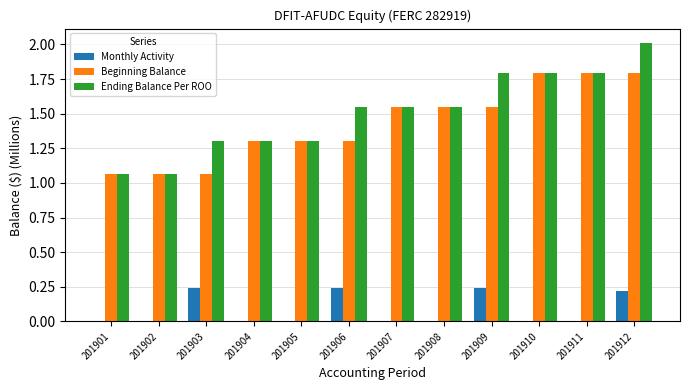

What is the total value across all series at 201906?

3.1